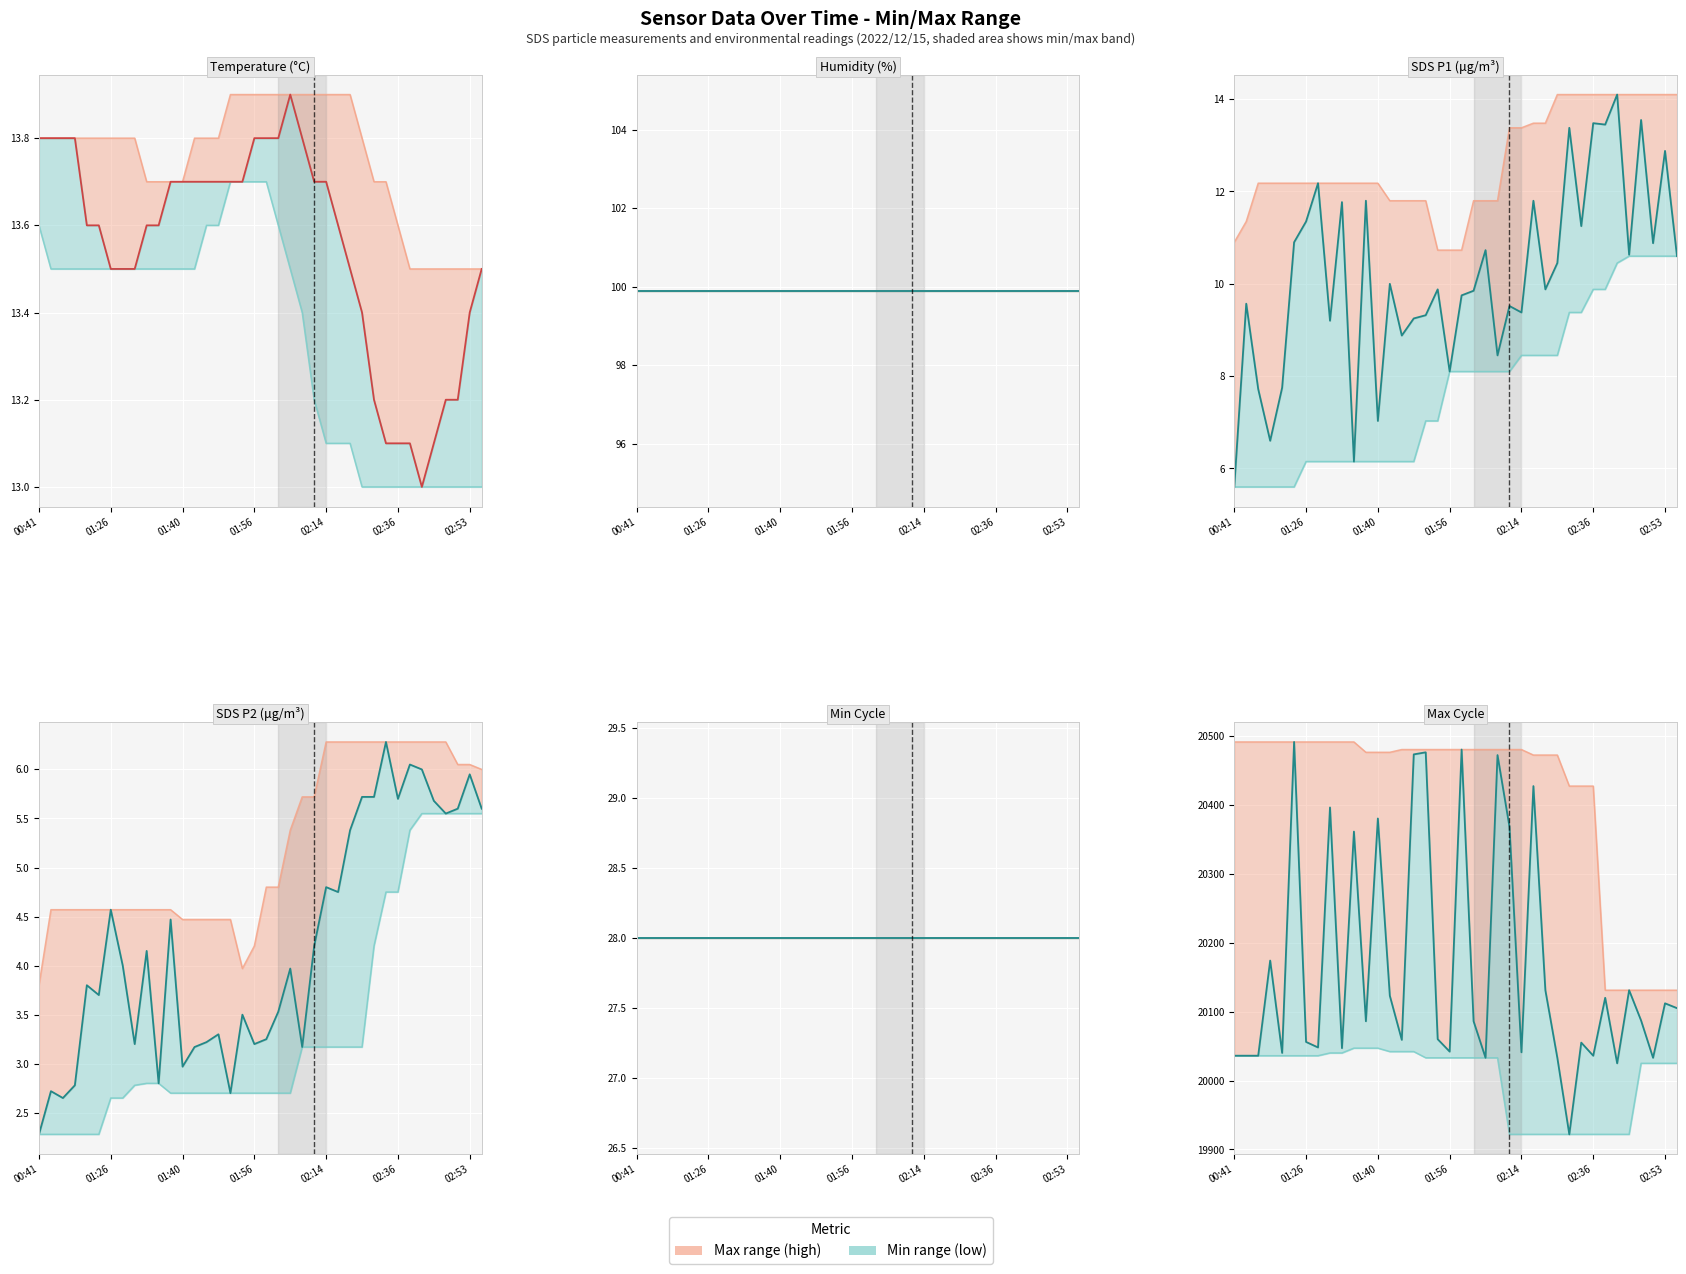

Which has a higher value, 02:34 or 01:40?

01:40